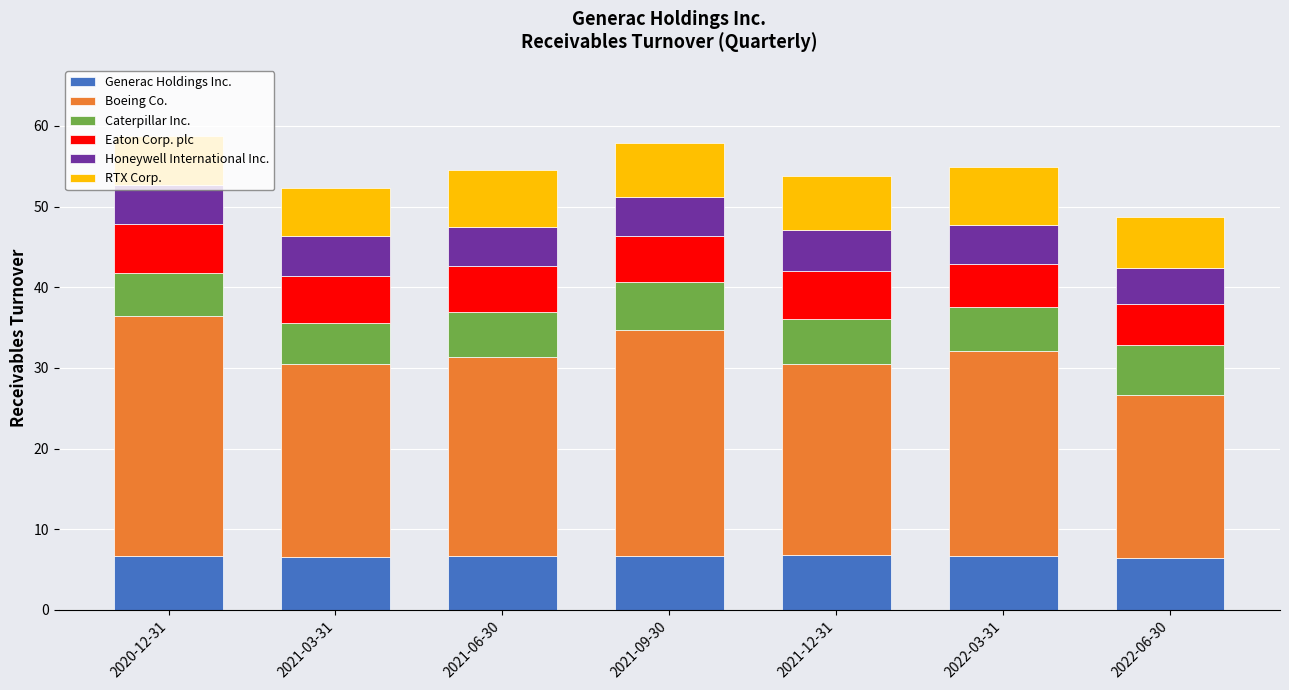

What is the total value across all series at 2021-09-30?

57.9